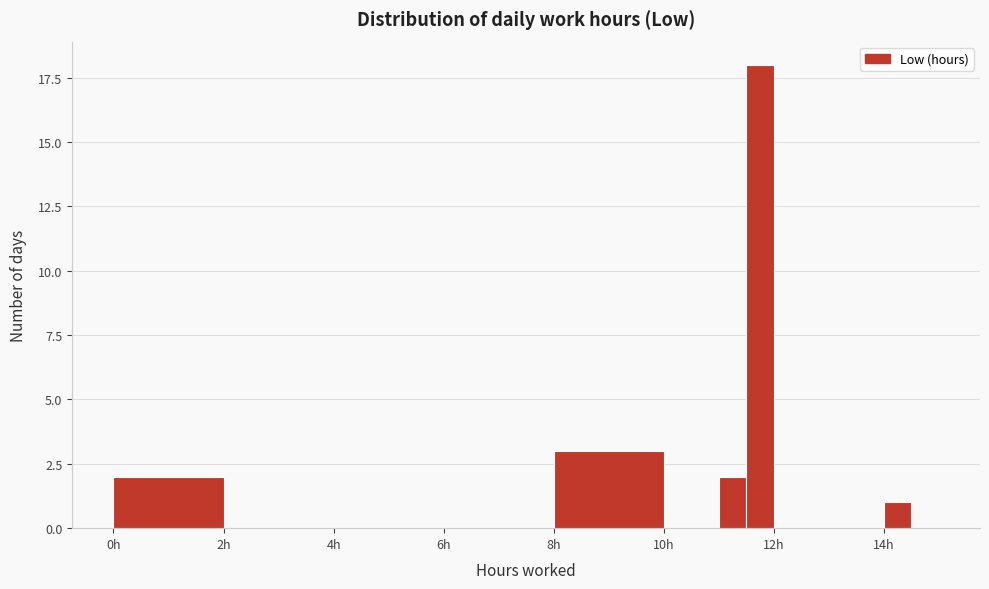

Read against the x-axis, roughly where is the centre of the tallest bar?

11.8